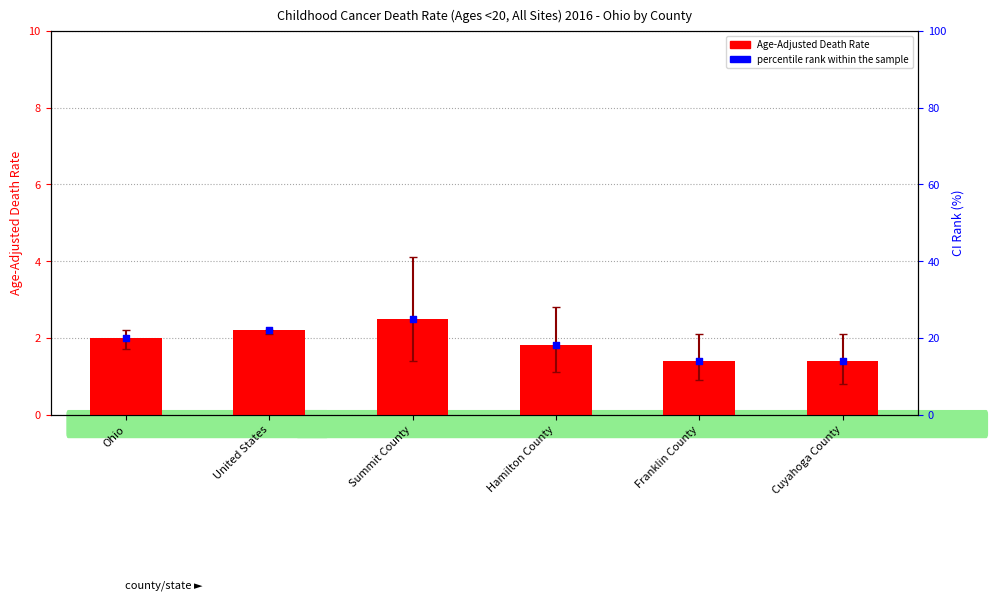

What are all the series names shown in the legend?

Age-Adjusted Death Rate, percentile rank within the sample